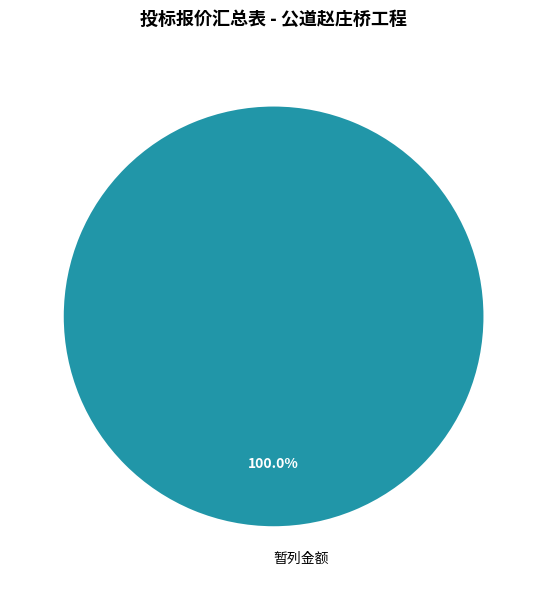

What is the majority slice?

暂列金额